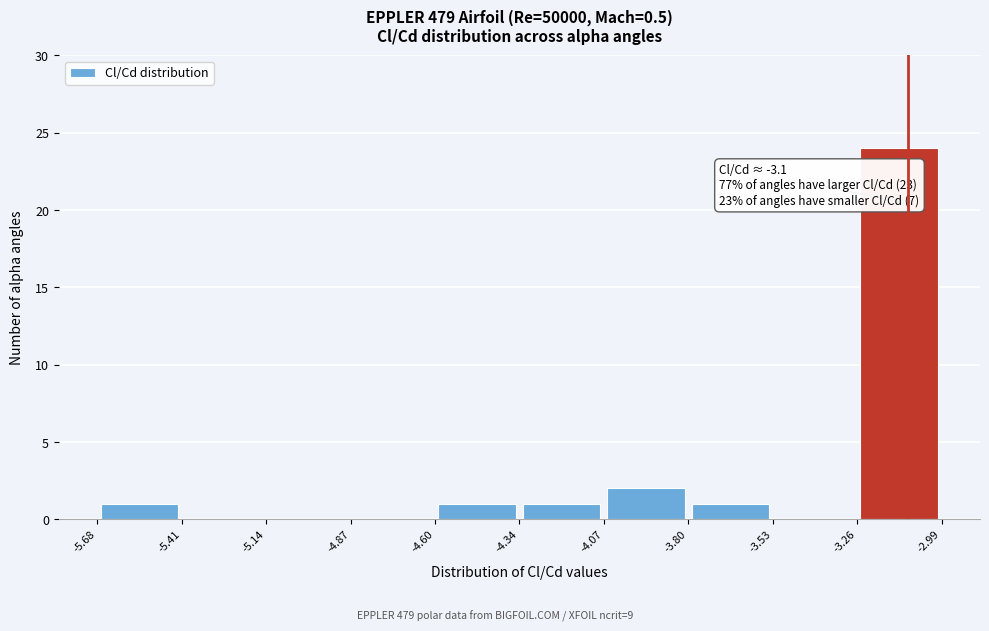

Over which range of the x-axis is the bar tallest?

-3.26 to -2.99